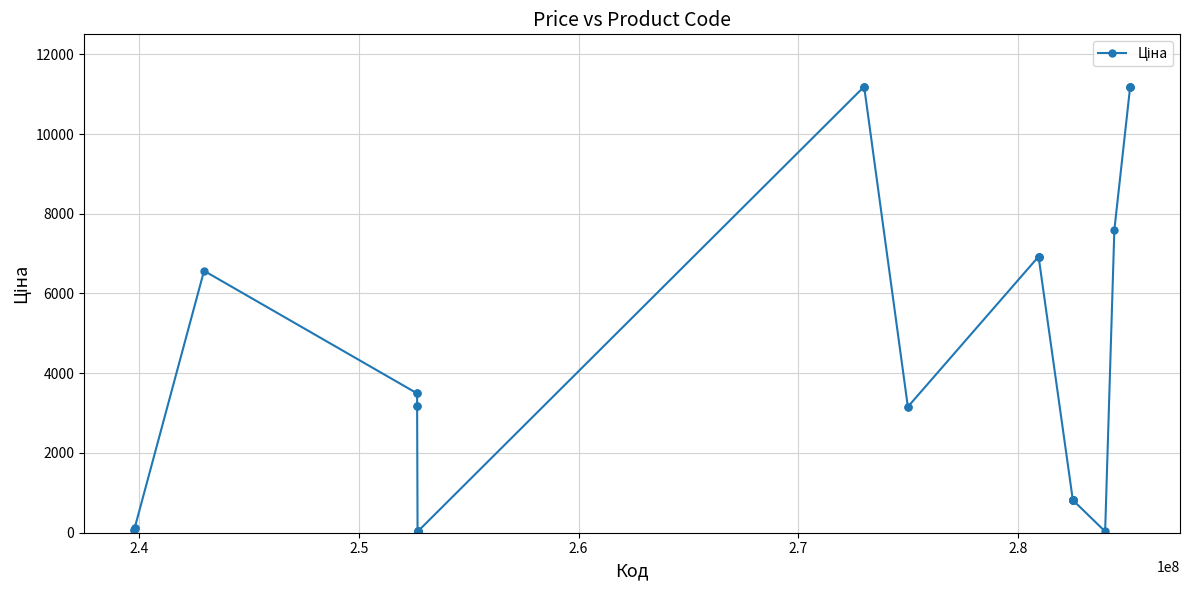

What is the difference between the second highest and minimum values?

11172.2